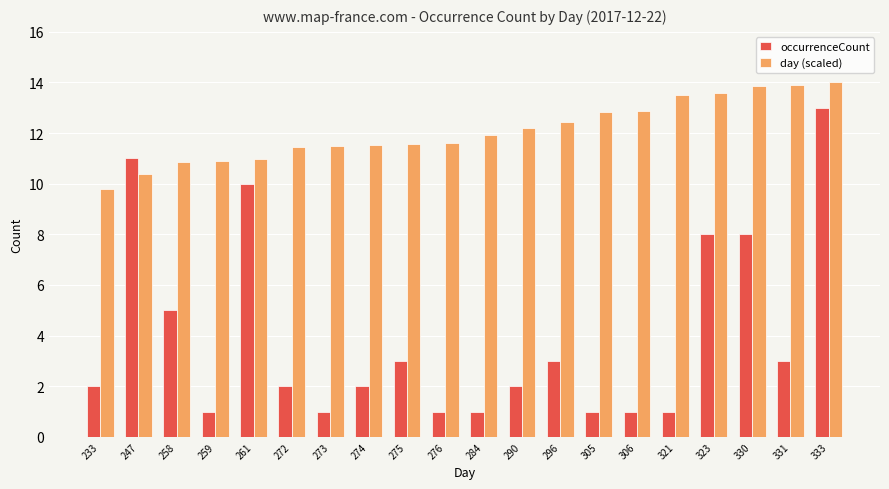

What is the spread (max minus min) of values at 323?

5.6